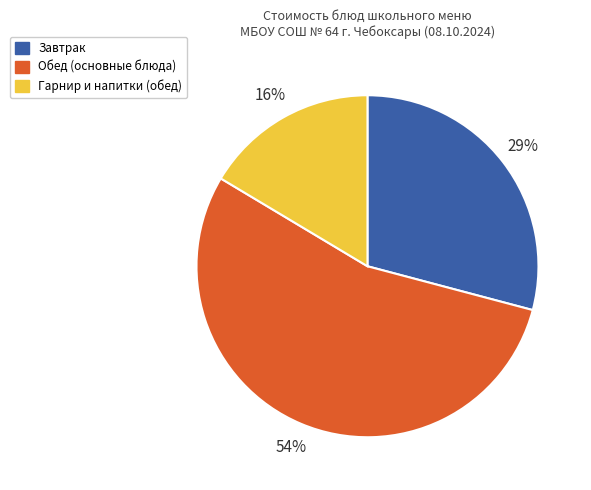

Is there a majority slice in this chart?

Yes